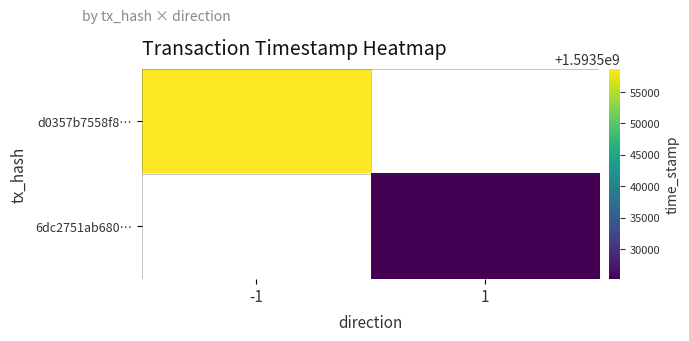

The d0357b7558f8… series shows 2494894646.0 at -1. True or false?

False